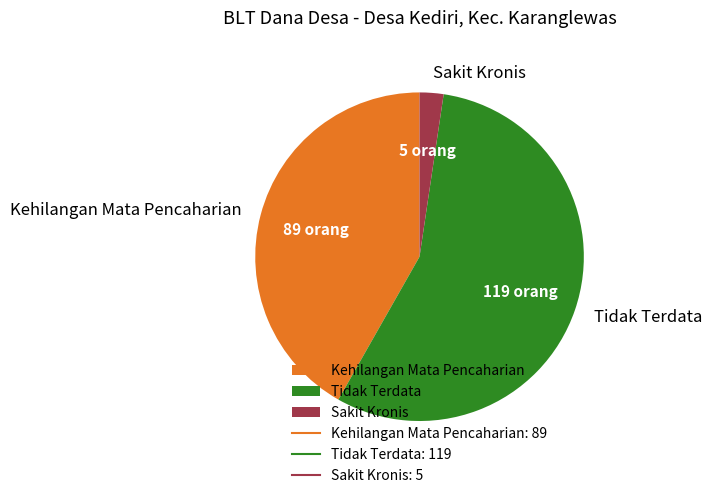

Is there any slice that represents more than half of the pie?

Yes